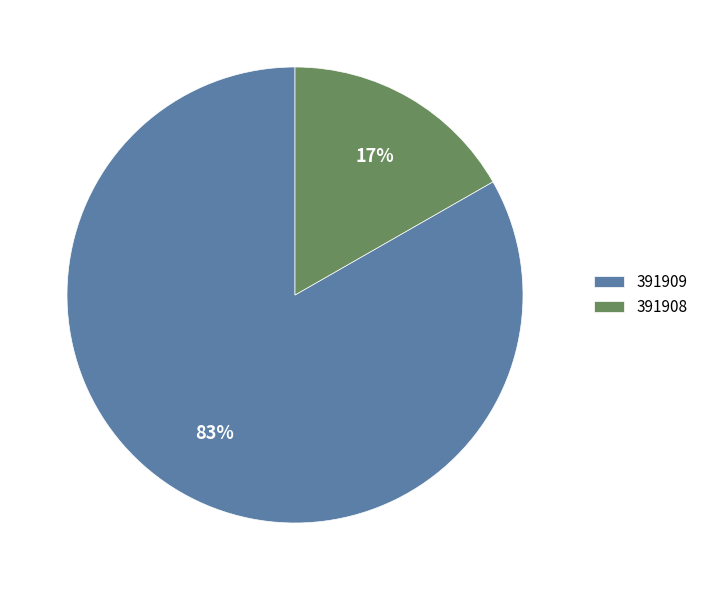

True or false: 391909 accounts for 83% of the total.

True